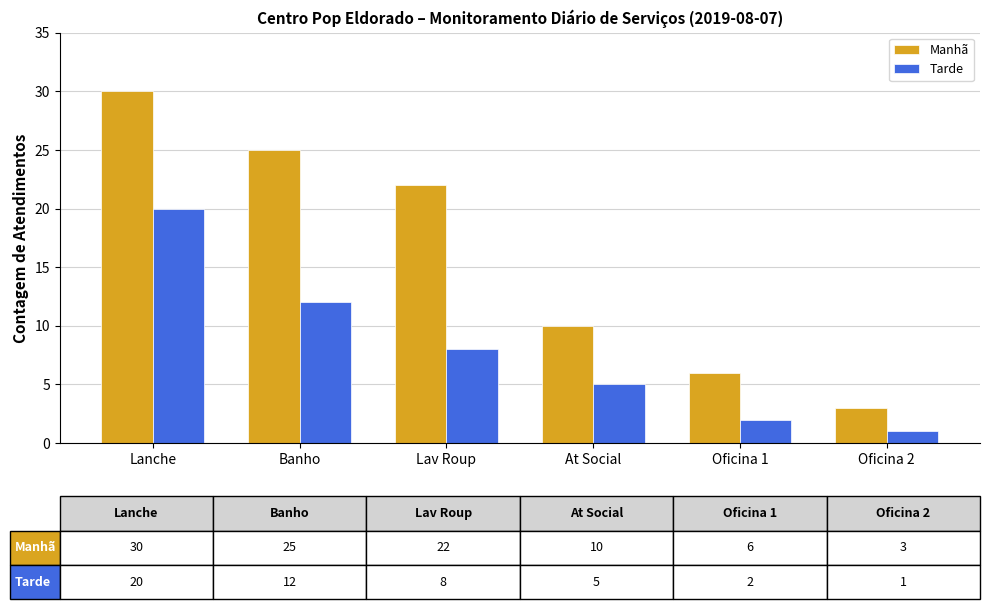

List the labels in order of Manhã value, largest first.

Lanche, Banho, Lav Roup, At Social, Oficina 1, Oficina 2